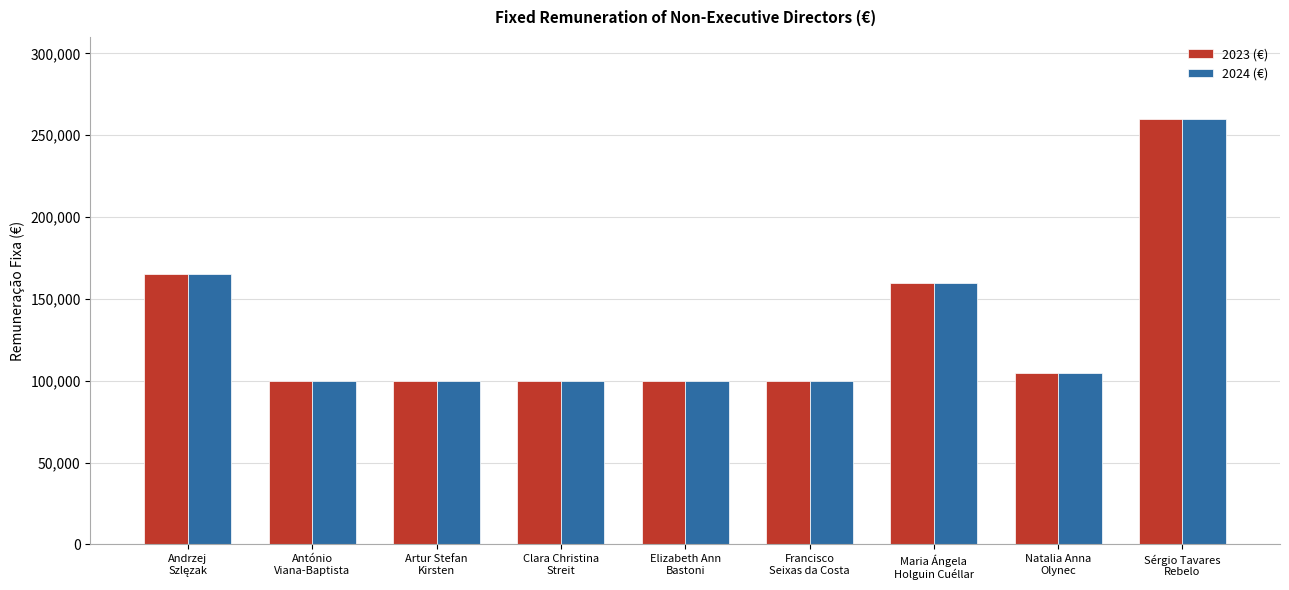

What is the highest value of the 2023 (€) series?

260000